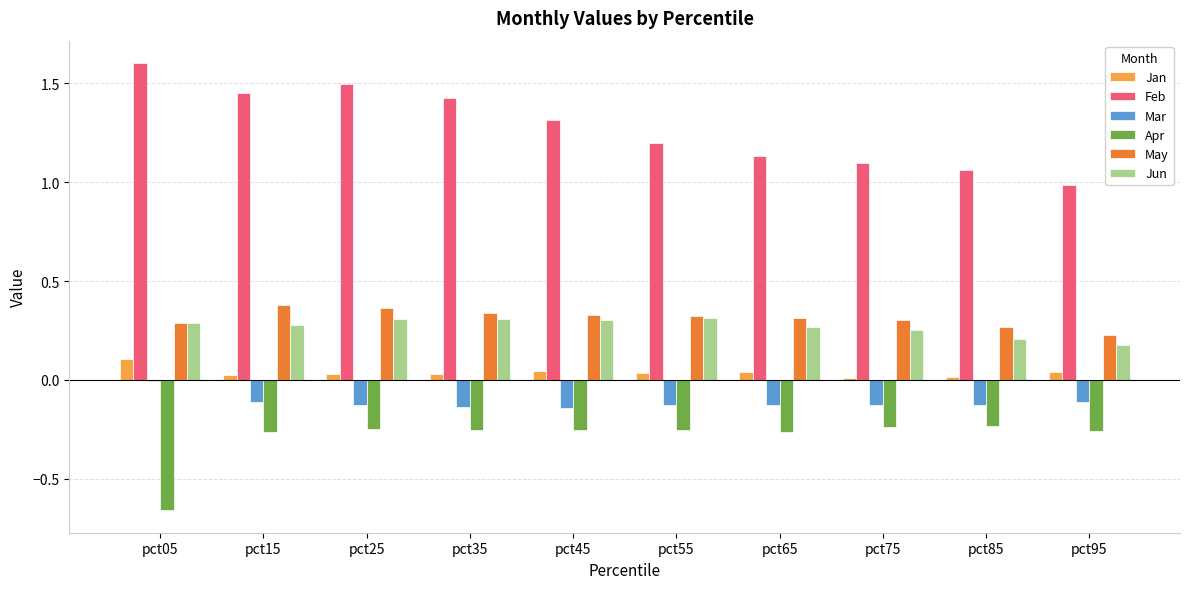

True or false: May has a value of 0.5 at pct65.

False